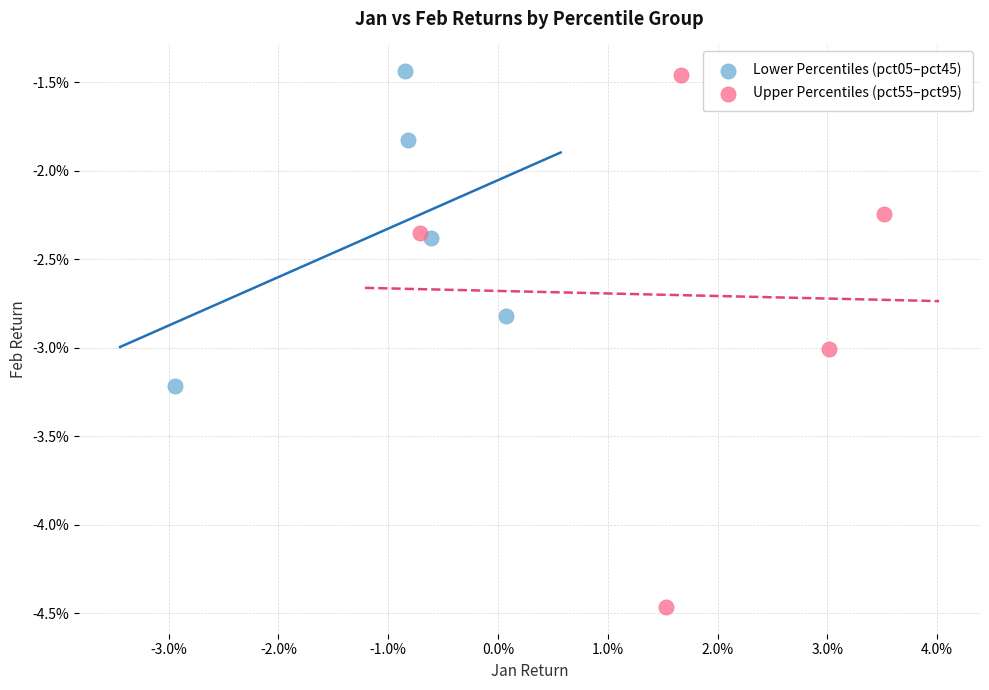

What are all the series names shown in the legend?

Lower Percentiles (pct05–pct45), Upper Percentiles (pct55–pct95)